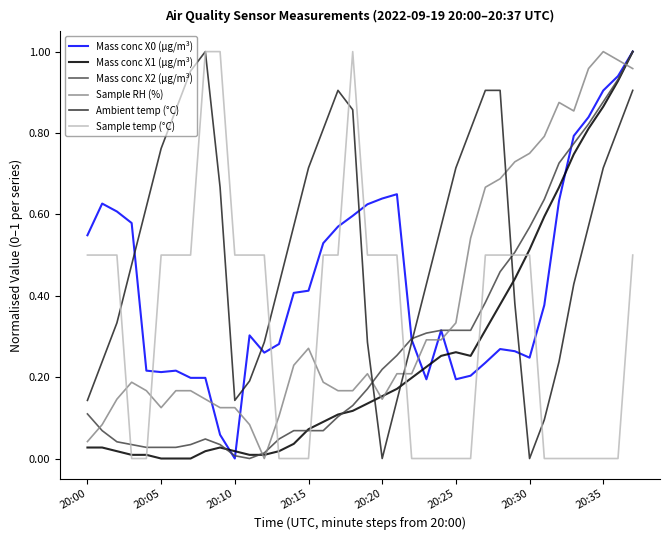

Which series has the largest total across all categories?

Ambient temp (°C)